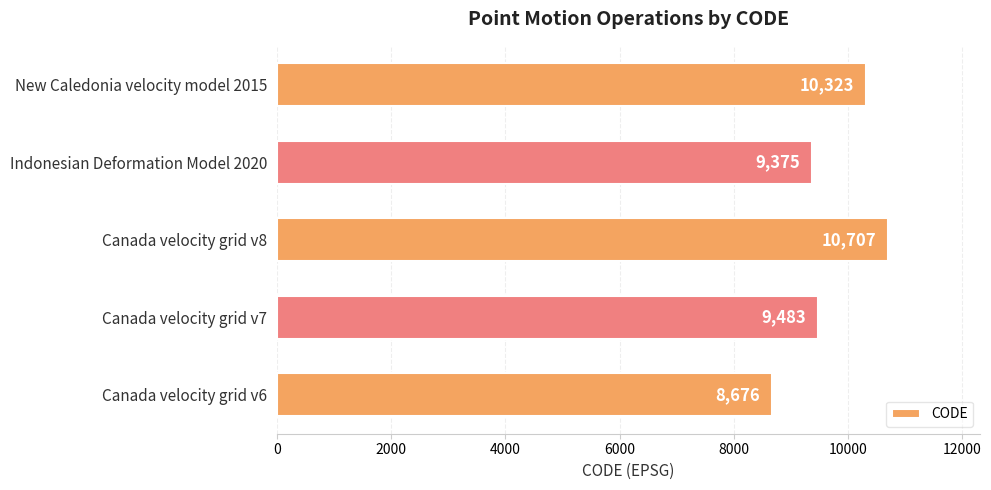

True or false: the data shows 6177 at Indonesian Deformation Model 2020.

False